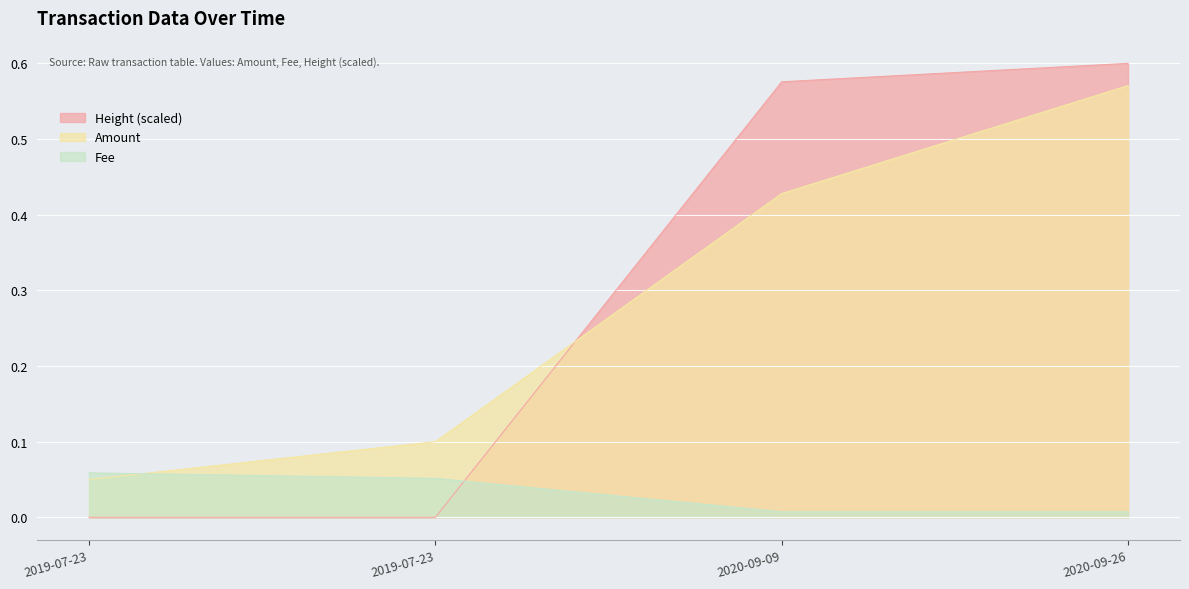

Reading left to right, transcribe all the data shown in this chart.

Amount: 0.1	0.1	0.4	0.6
Fee: 0.1	0.1	0.0	0.0
Height: 0.0	0.0	0.6	0.6